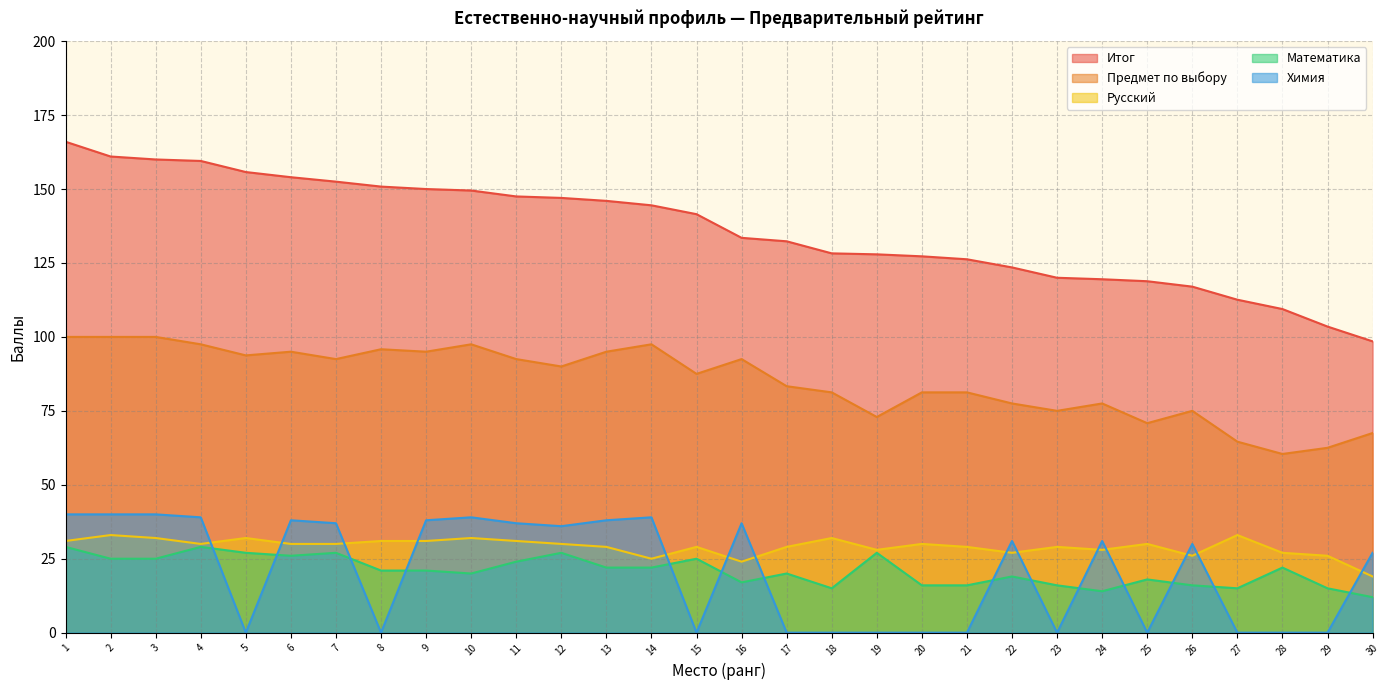

What is the average value of the Итог series?

136.1